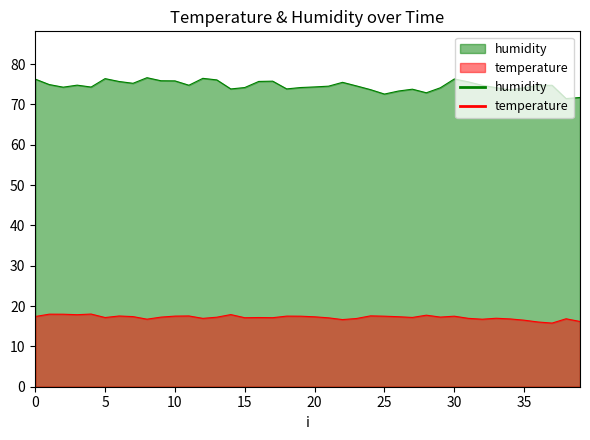

Rank the series by their average value, from lowest to highest.

temperature, humidity